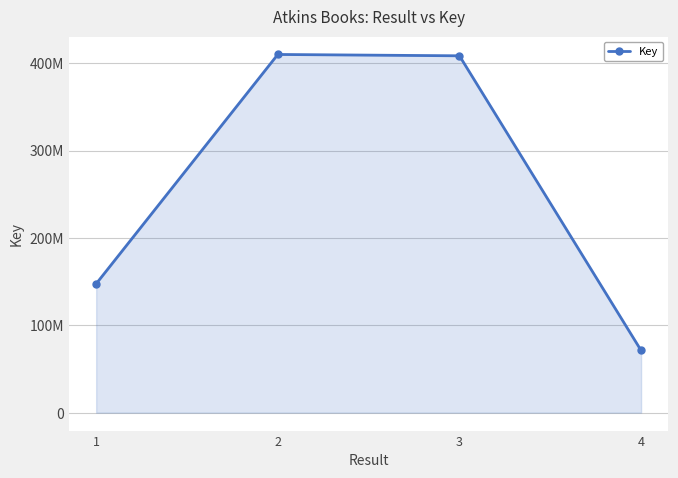

How many lines are shown in the chart?

1